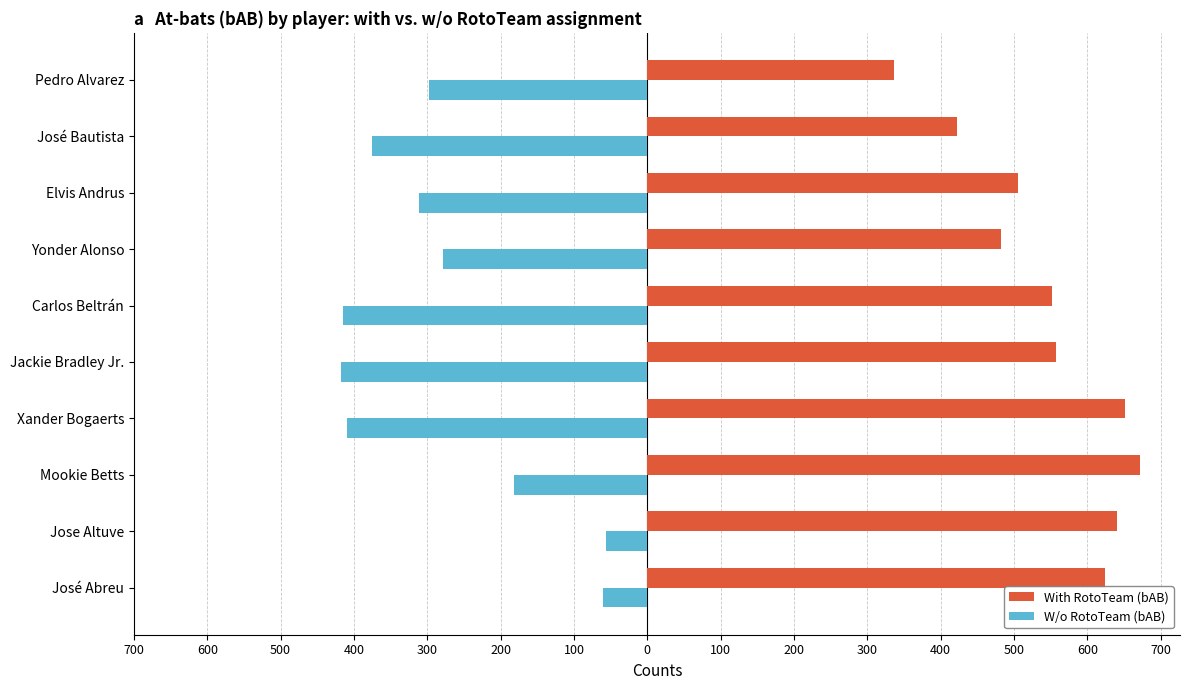

What are all the series names shown in the legend?

With RotoTeam (bAB), W/o RotoTeam (bAB)